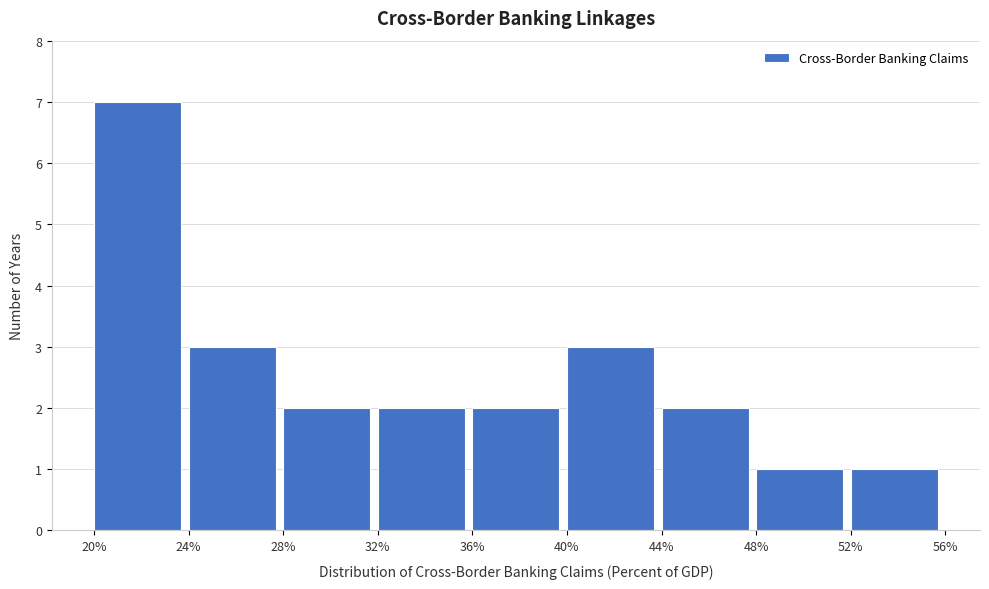

What is the height of the bar covering 52% to 56% on the x-axis? The values are not printed on the chart, so give them approximately, as read against the axis.

1